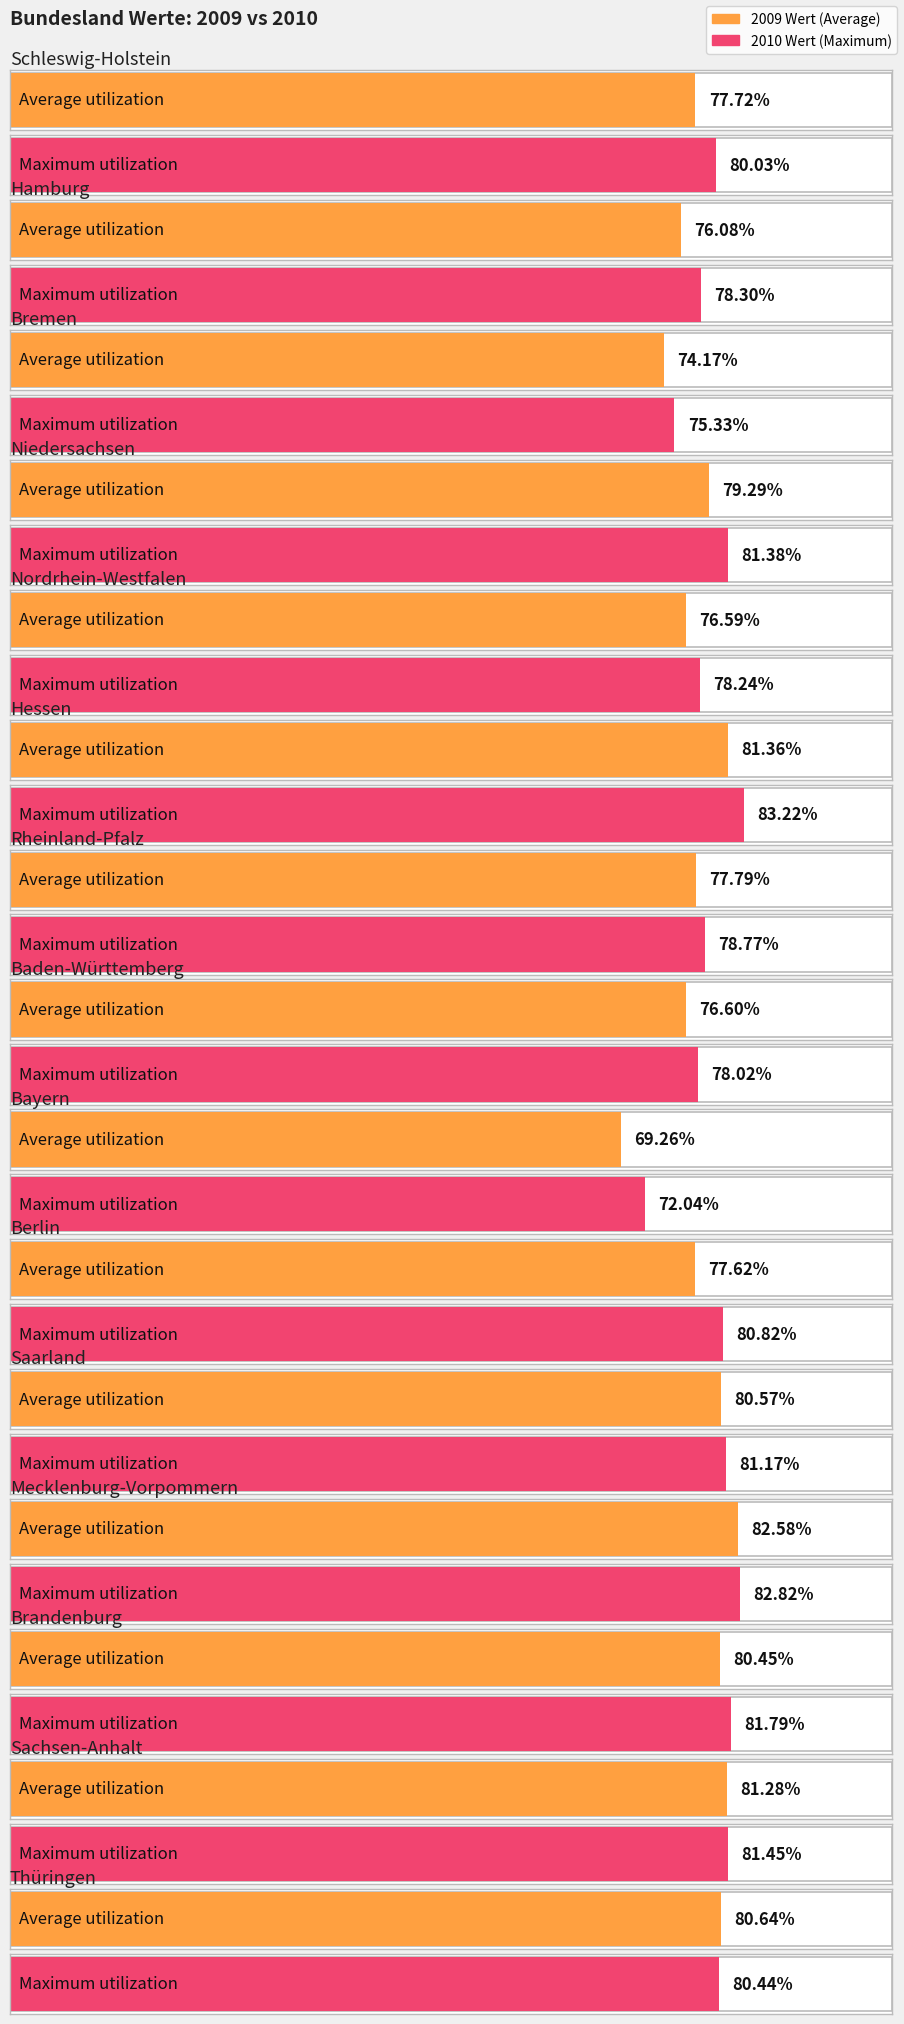

What is the label of the 4th bar from the right?

Mecklenburg-Vorpommern